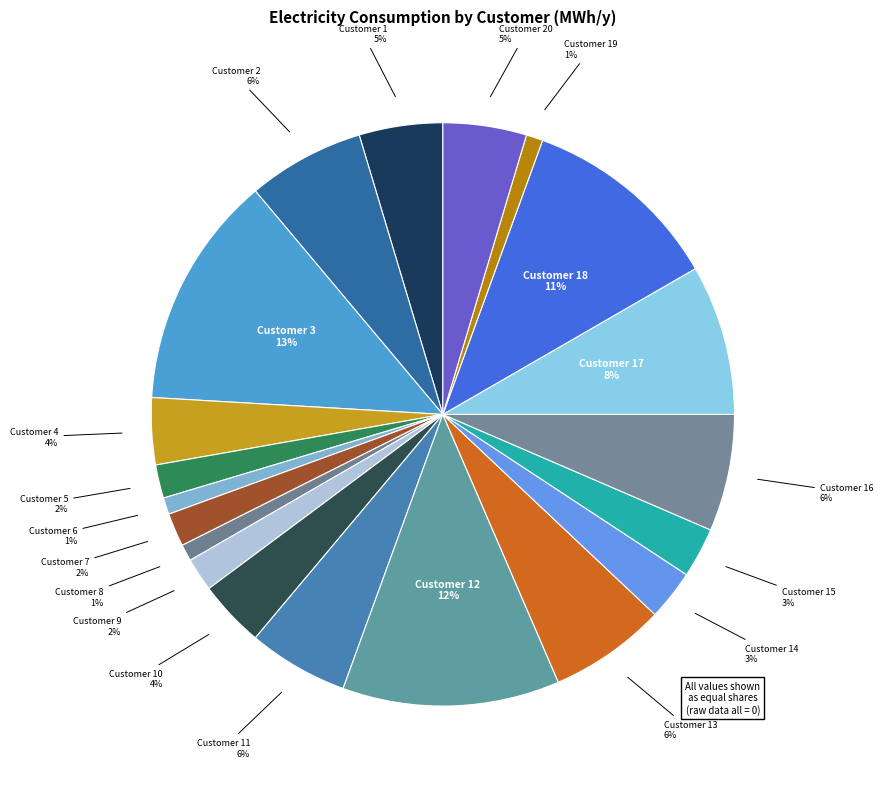

How many slices are in this pie chart?

20